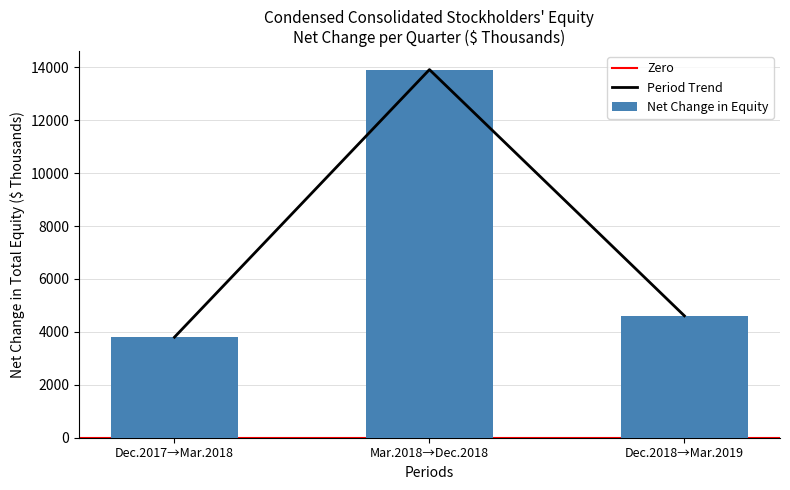

List the labels in order of Net Change in Equity value, largest first.

Mar.2018→Dec.2018, Dec.2018→Mar.2019, Dec.2017→Mar.2018